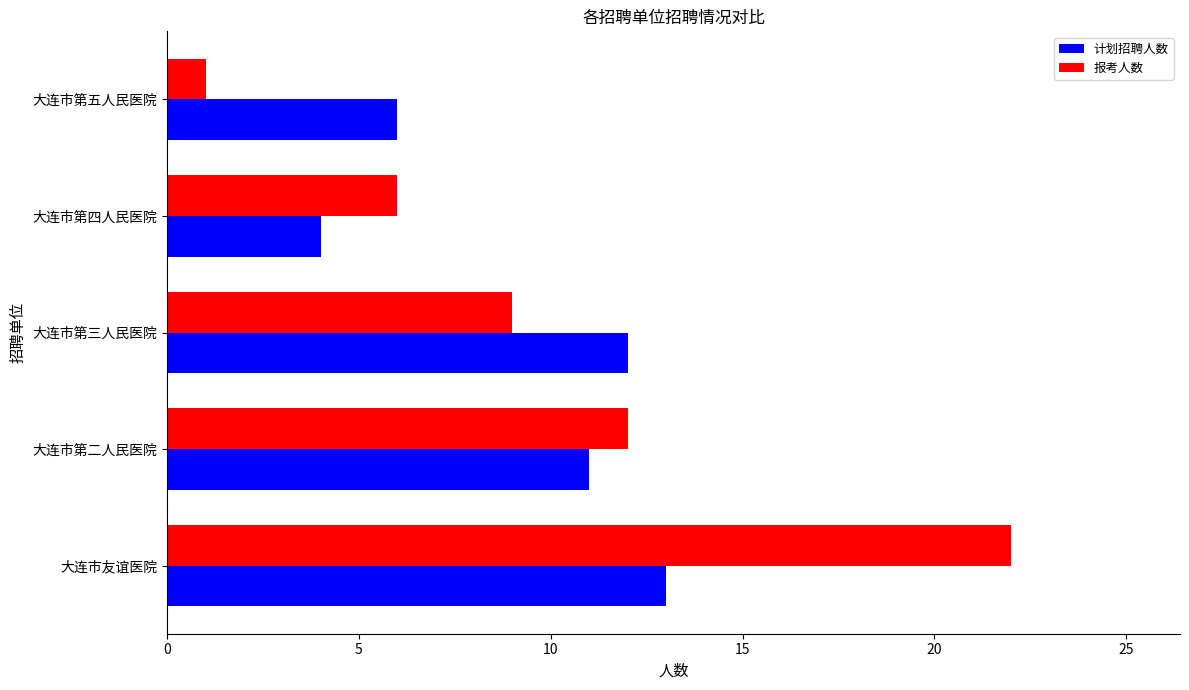

What is the smallest value displayed?

1